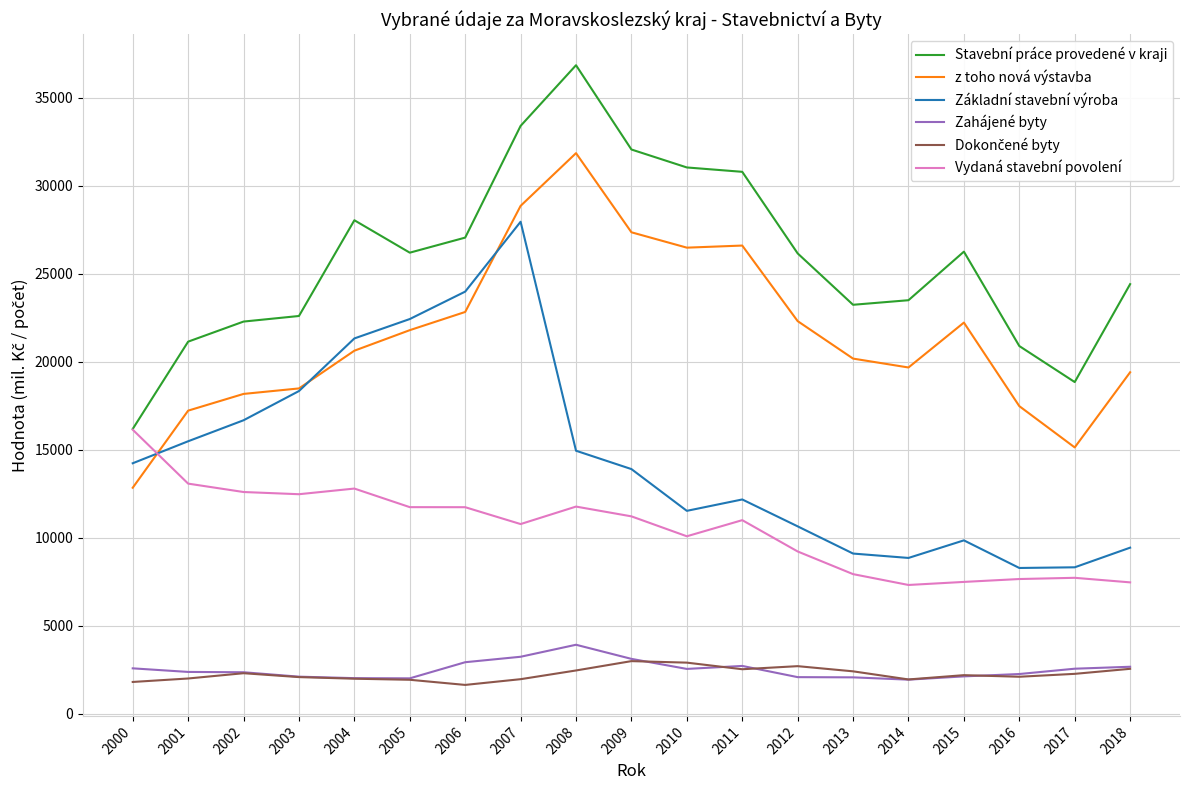

At which category does z toho nová výstavba reach its first local peak?

2008